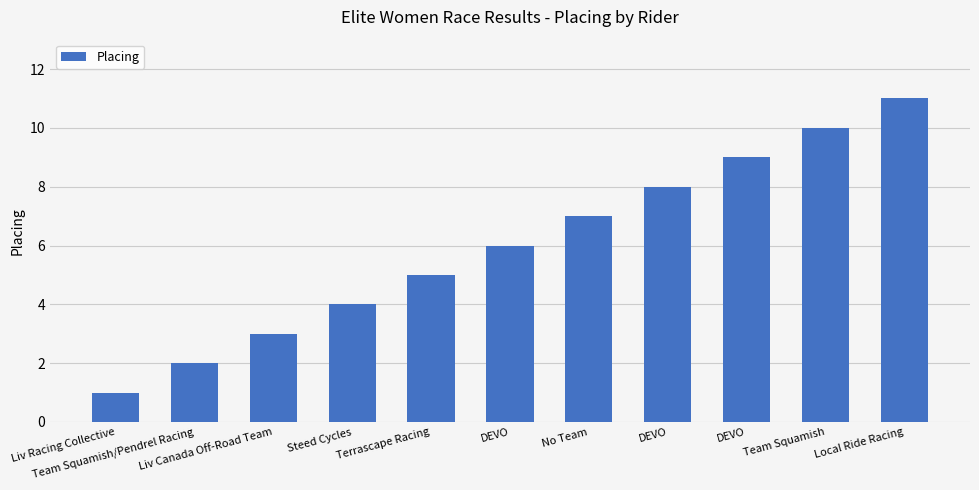

What is the sum of all values?

66